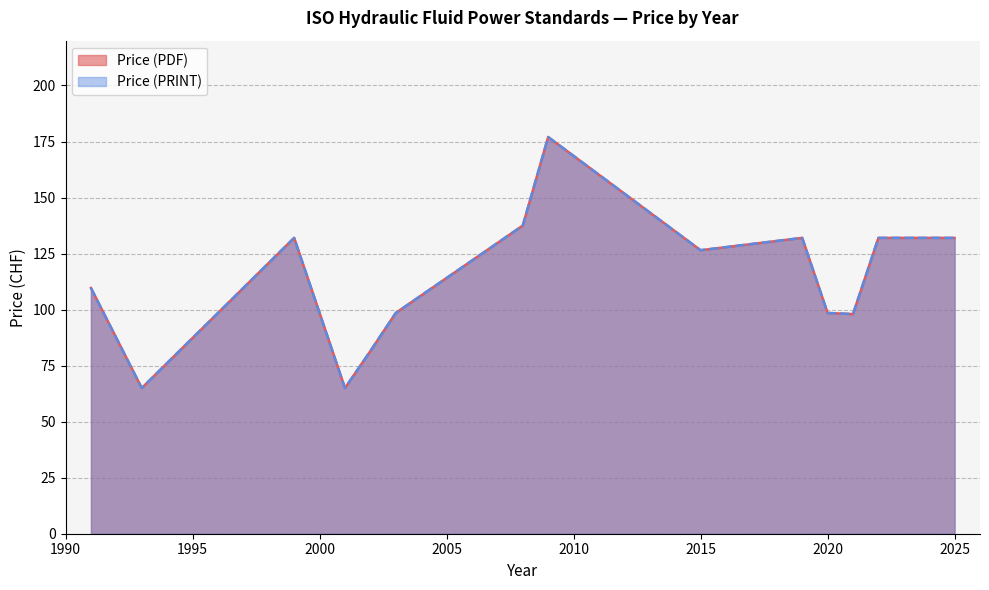

Does the chart display data point markers on the line(s)?

No